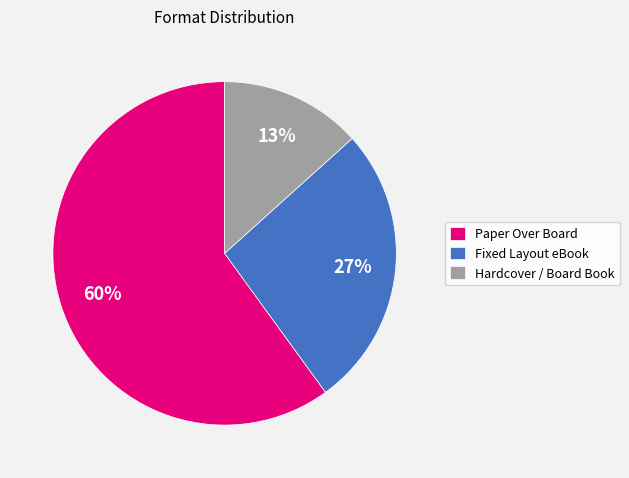

Which category has the smallest portion of the pie?

Hardcover / Board Book